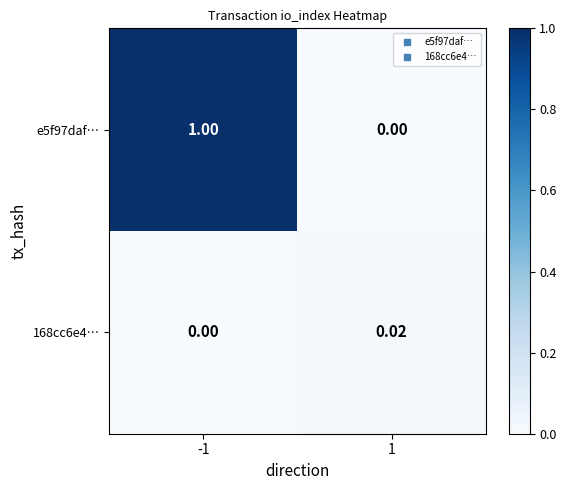

How many values in the e5f97daf… series are below 1?

1